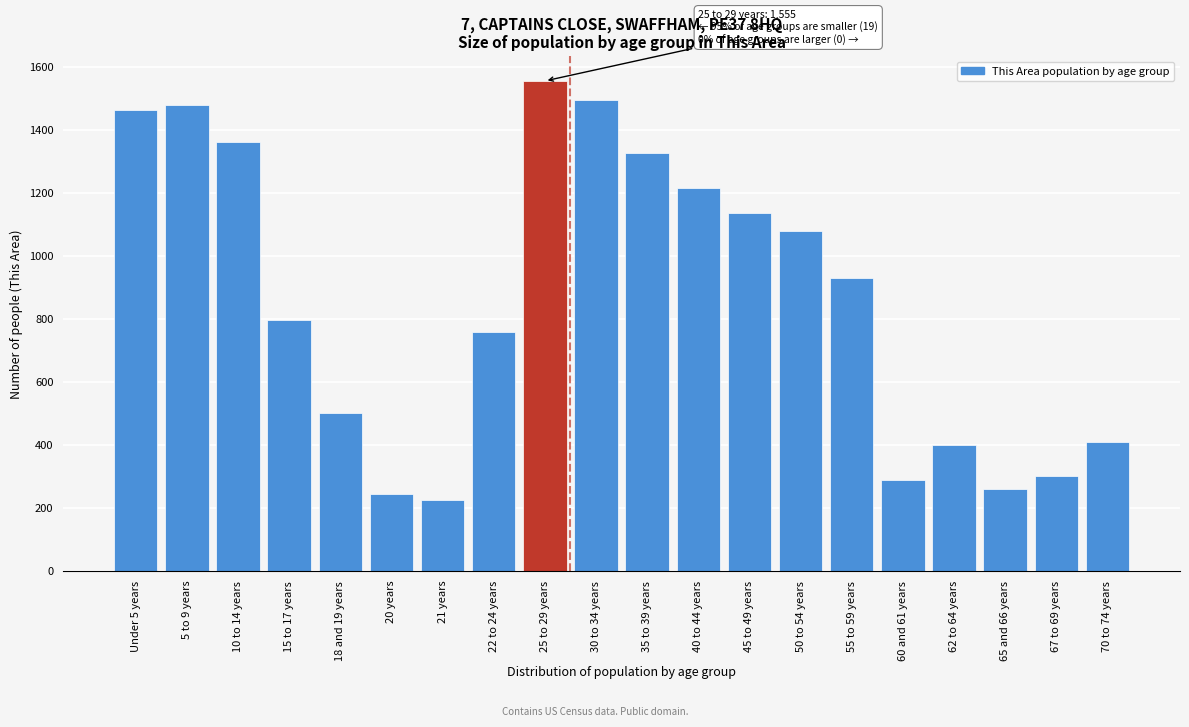

Reading right to left, extract all data points from this chart.

70 to 74 years=409	67 to 69 years=302	65 and 66 years=258	62 to 64 years=400	60 and 61 years=288	55 to 59 years=929	50 to 54 years=1079	45 to 49 years=1137	40 to 44 years=1215	35 to 39 years=1327	30 to 34 years=1494	25 to 29 years=1555	22 to 24 years=757	21 years=226	20 years=244	18 and 19 years=501	15 to 17 years=795	10 to 14 years=1361	5 to 9 years=1480	Under 5 years=1463